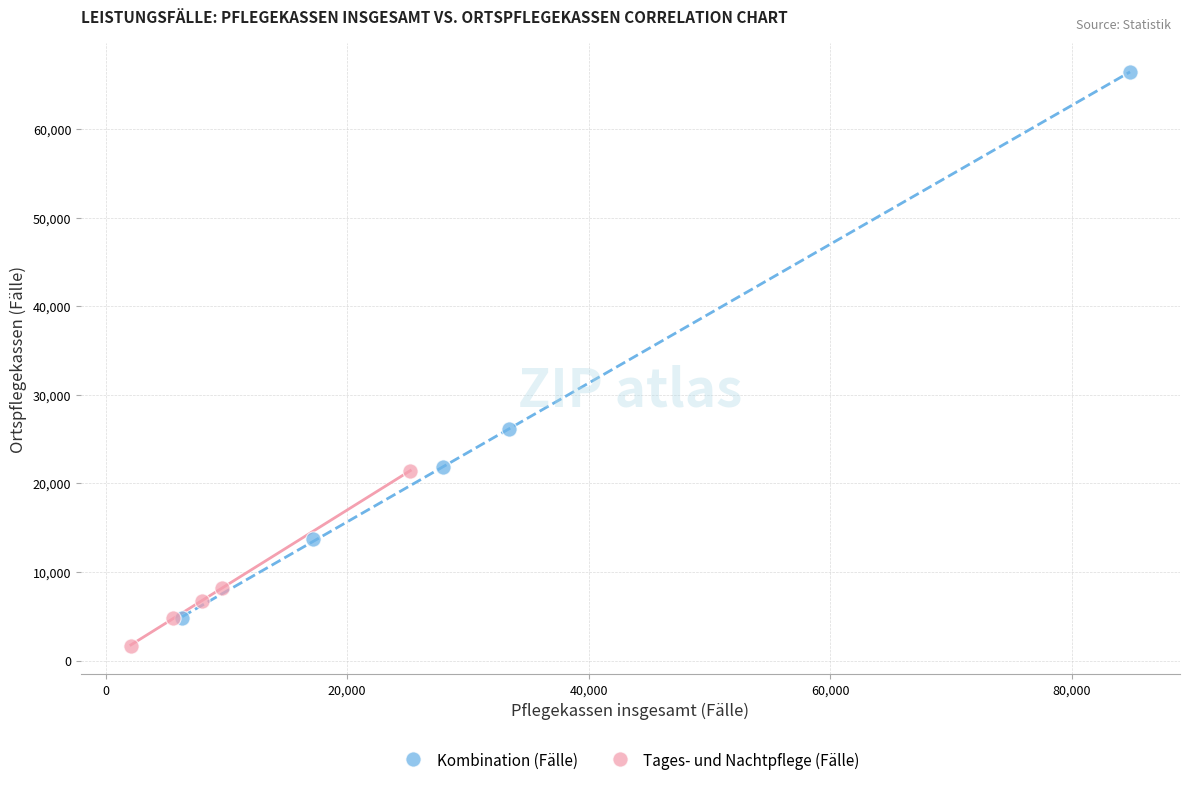

Which series has the largest Y range (max minus min)?

Kombination (Fälle)